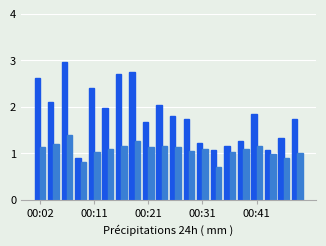

What is the smallest value displayed?

0.7